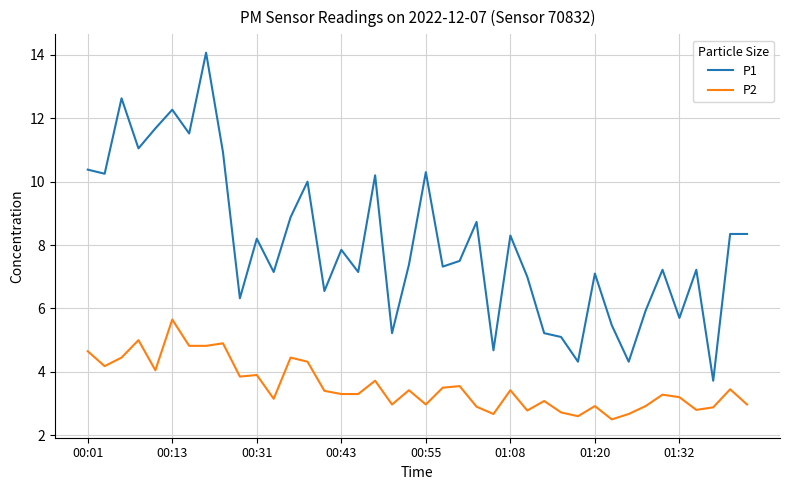

List the series in order of their peak value, lowest first.

P2, P1